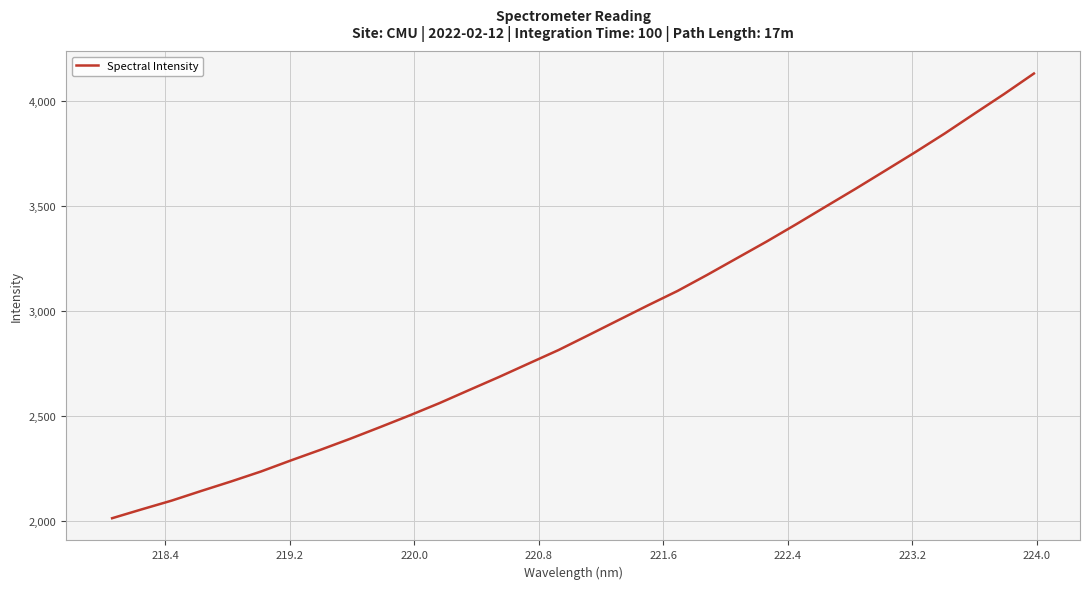

What is the minimum value shown in the chart?

2012.1